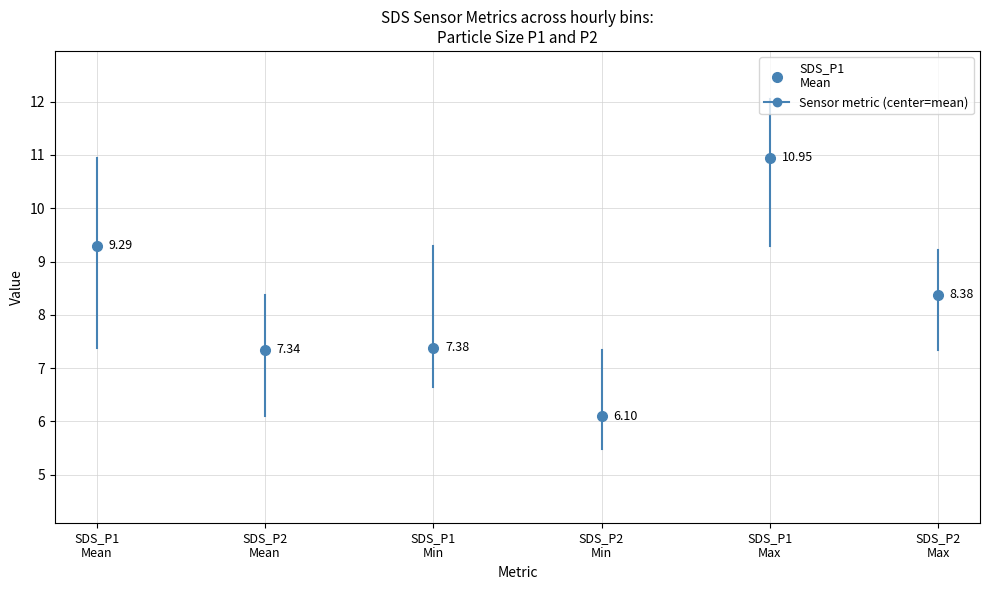

Which series has the largest range (max minus min)?

SDS_P1